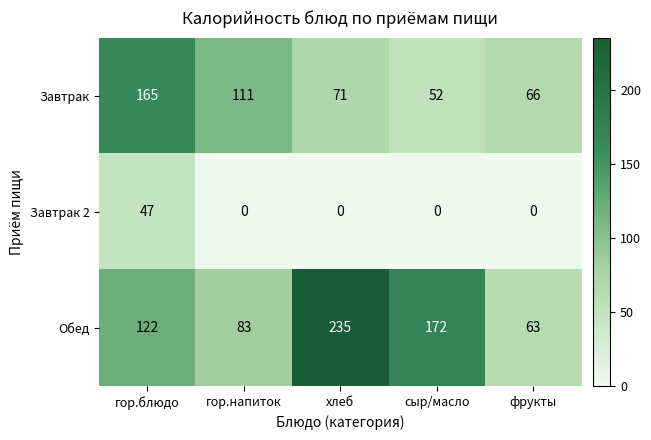

How many series are shown in this chart?

3